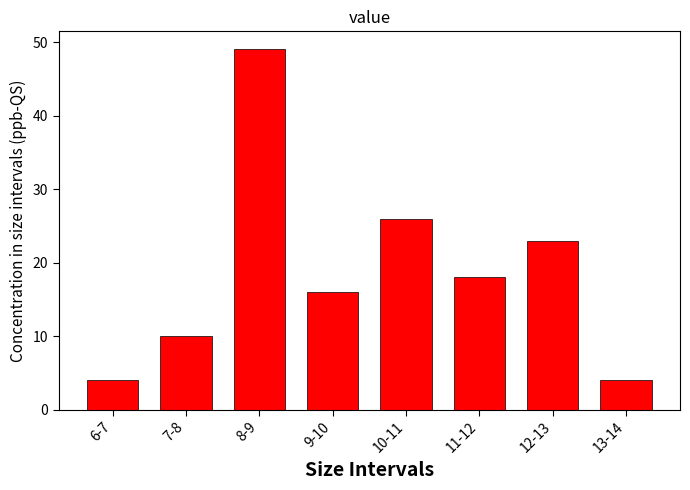

Reading left to right, what are all the values shown in this chart?

4	10	49	16	26	18	23	4